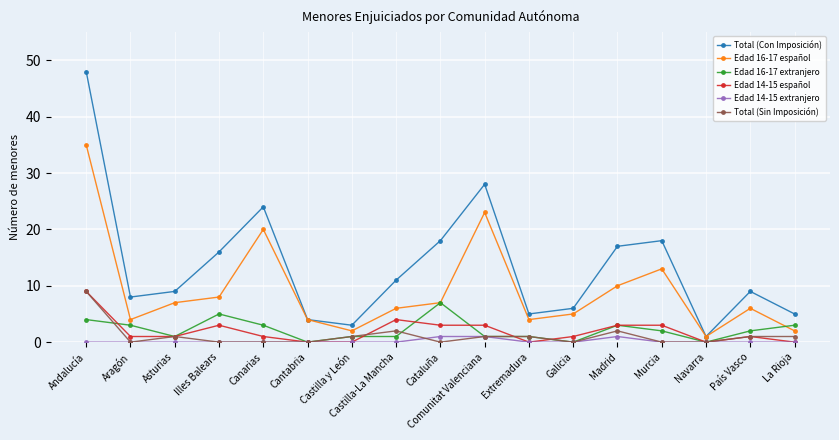

Which series changed the most between Castilla-La Mancha and Navarra?

Total (Con Imposición)